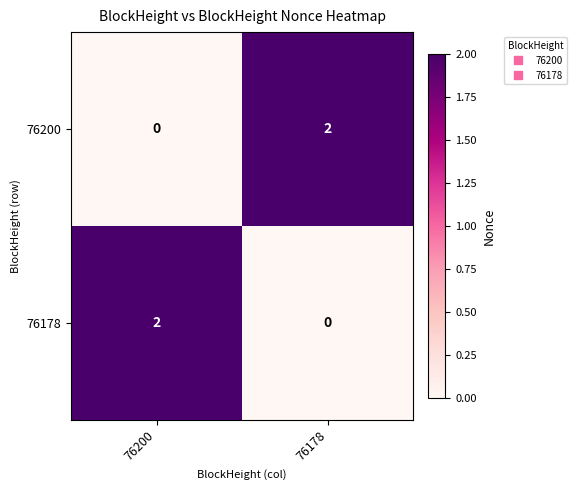

Count the number of data series in this chart.

2